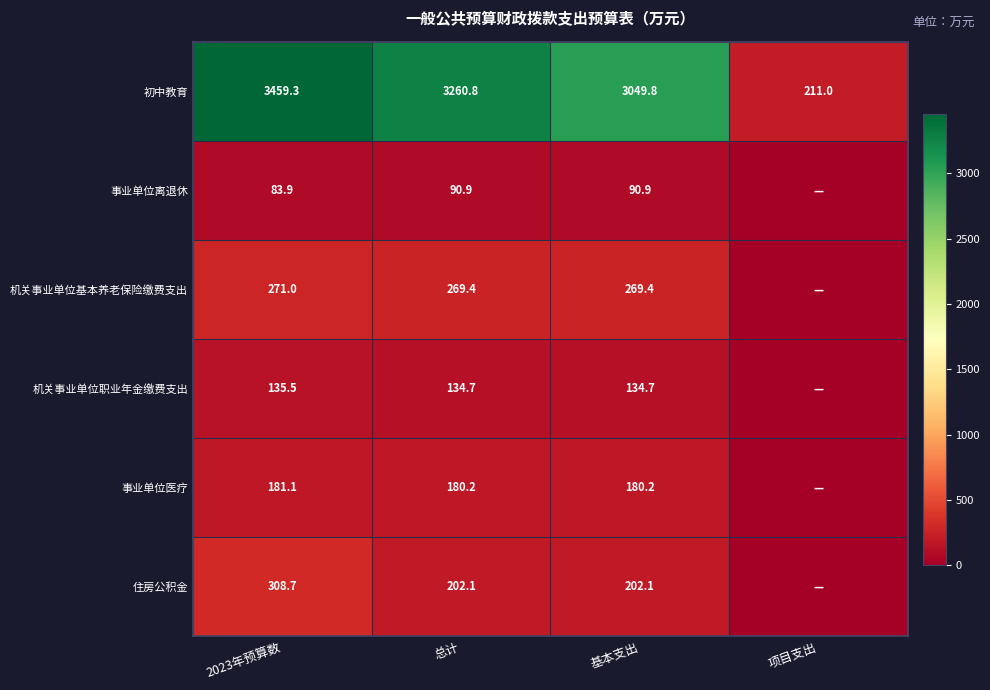

At 2023年预算数, list the series in order from smallest to largest.

事业单位离退休, 机关事业单位职业年金缴费支出, 事业单位医疗, 机关事业单位基本养老保险缴费支出, 住房公积金, 初中教育